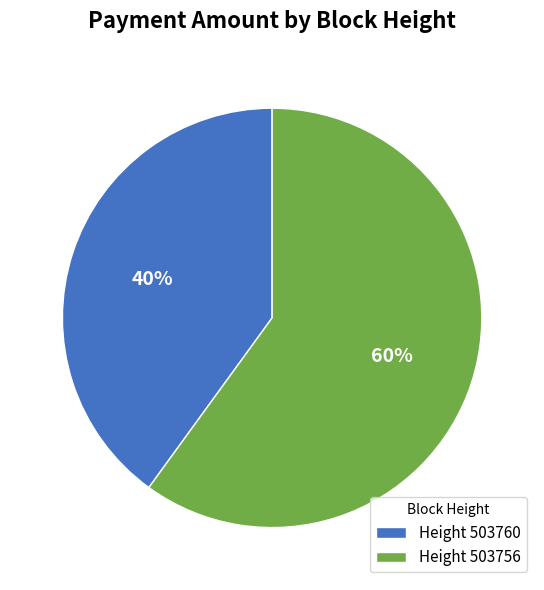

True or false: Height 503760 accounts for 40% of the total.

True